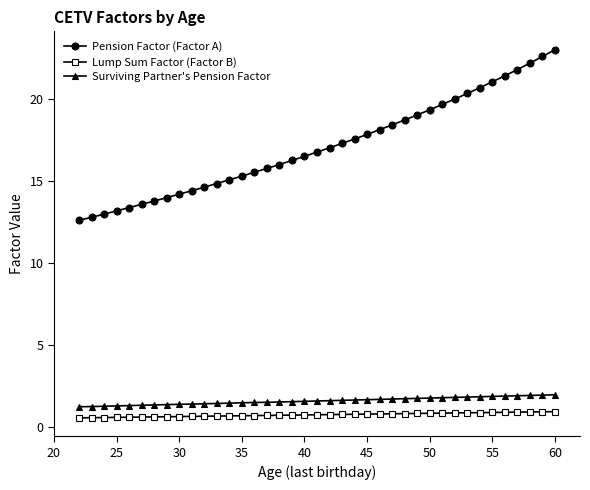

True or false: Lump Sum Factor (Factor B) and Pension Factor (Factor A) cross at least once.

False